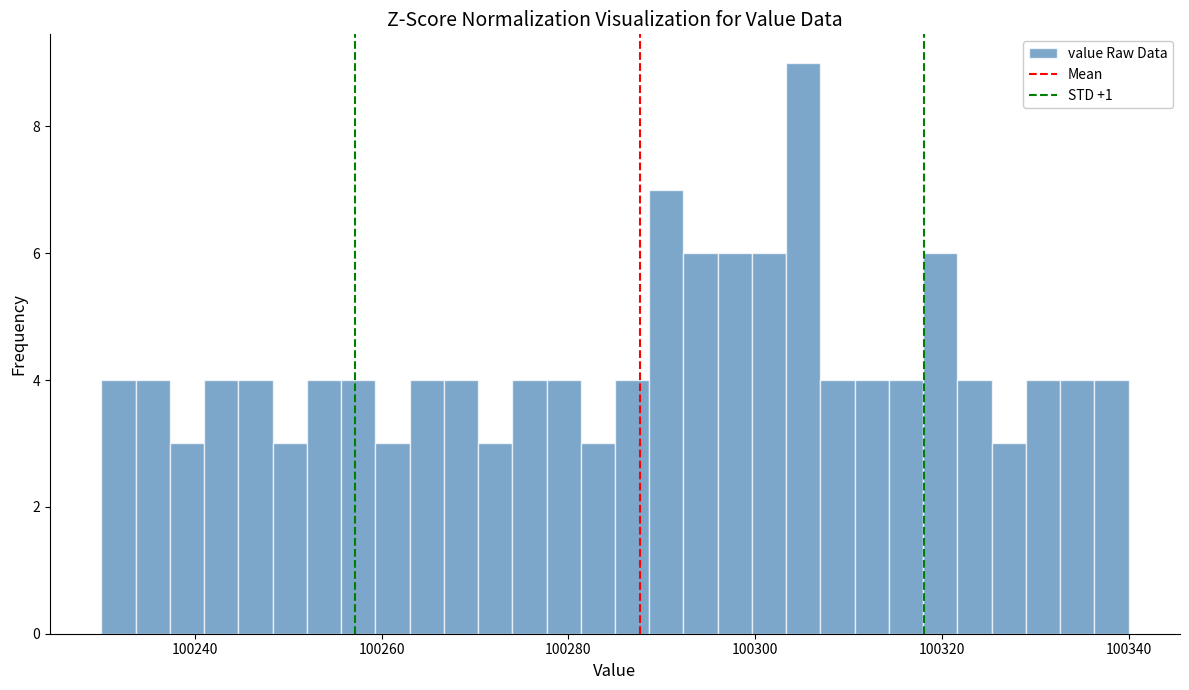

Read against the x-axis, roughly where is the centre of the tallest bar?

100306